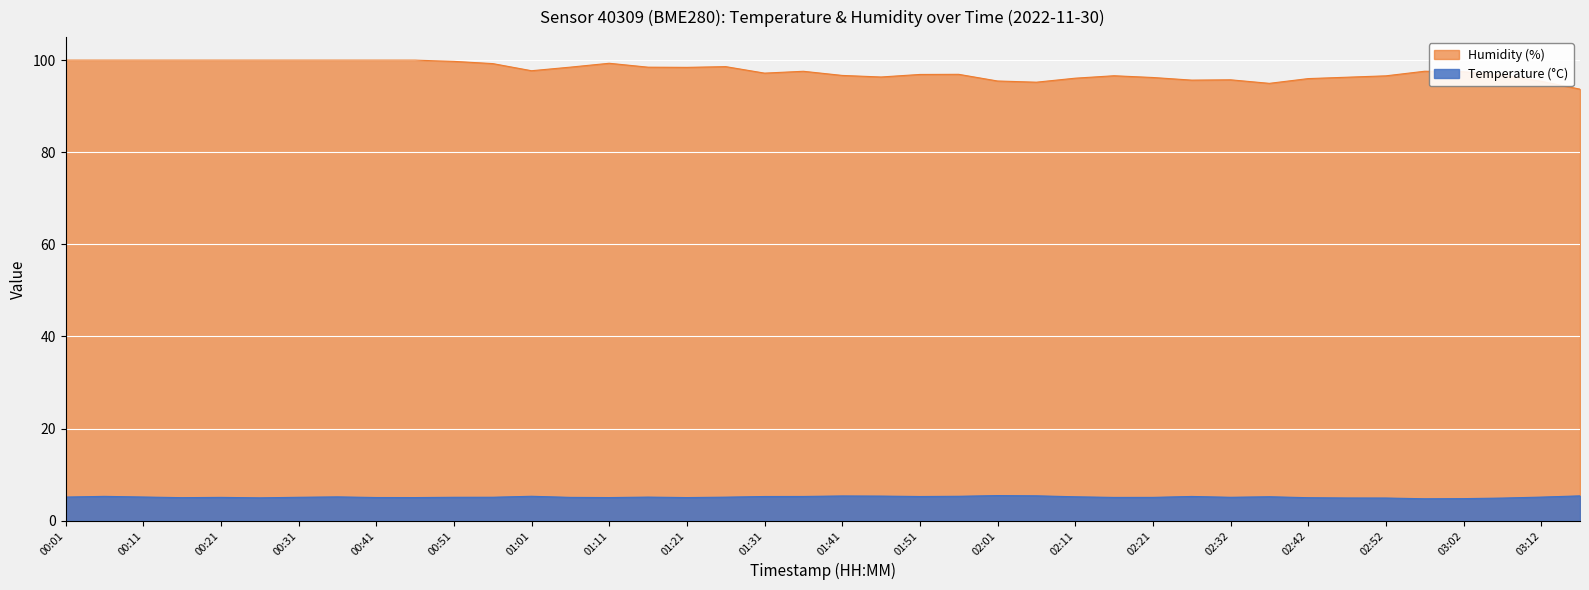

True or false: humidity and temperature intersect in this chart.

False